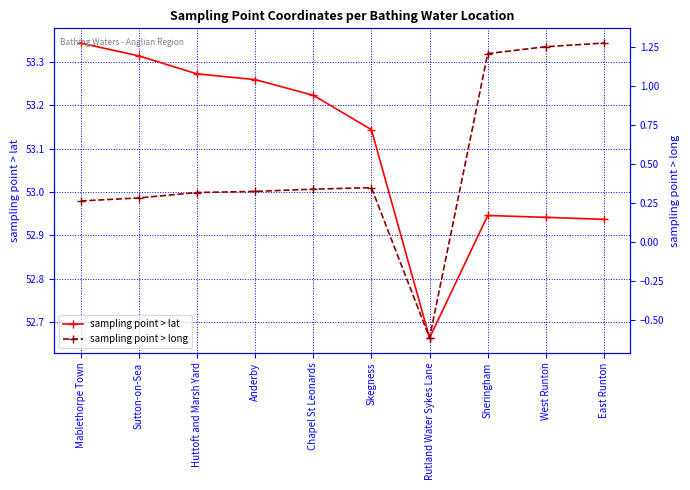

Where is sampling point > long nearest to the value 0?

Mablethorpe Town